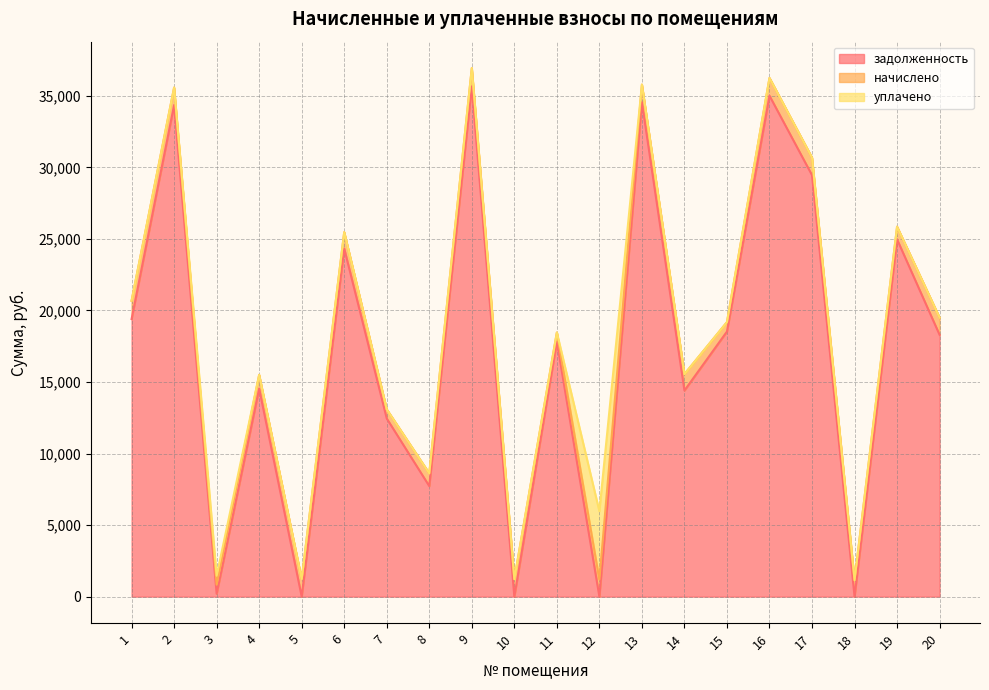

What is the sum of all задолженность values?

341676.2